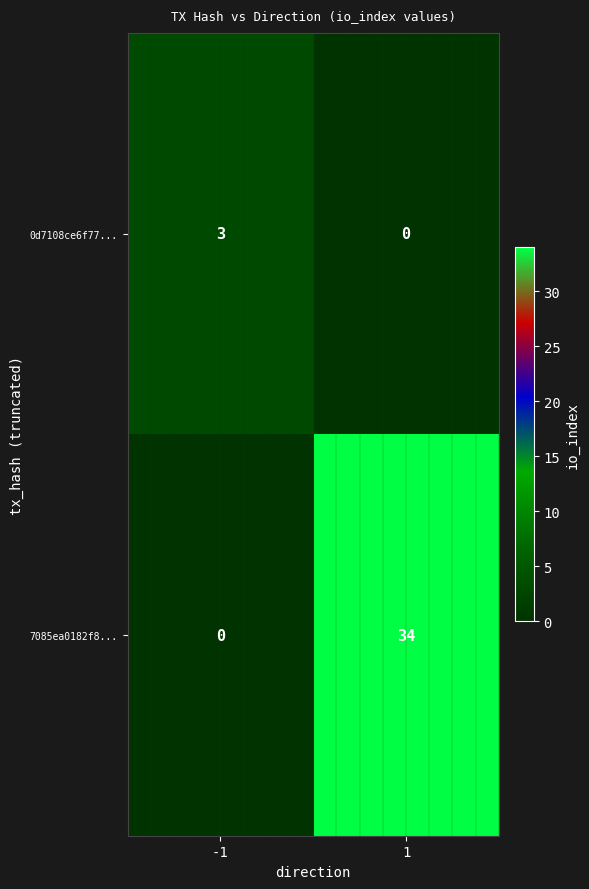

What is the spread (max minus min) of values at 1?

34